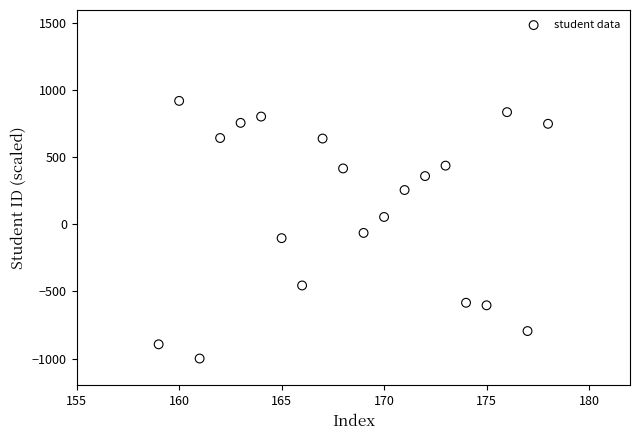

What is the range of X values (max minus min)?

19